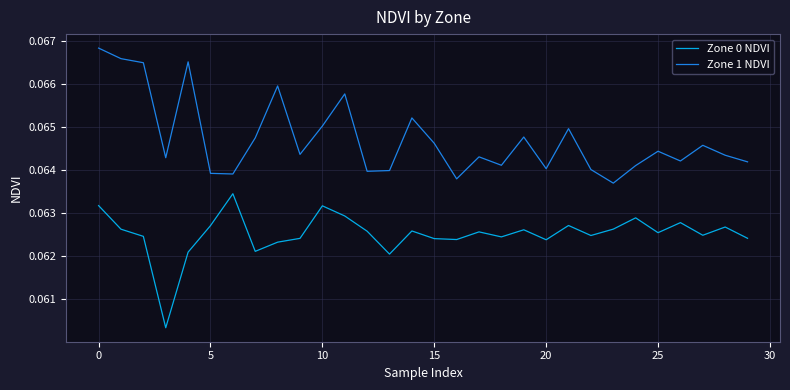

At how many categories does at least one series exceed 0?

30